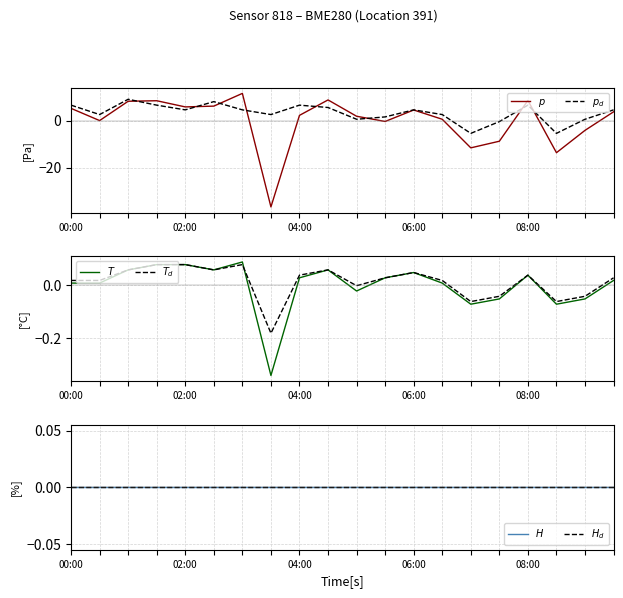

Does the chart display data point markers on the line(s)?

No